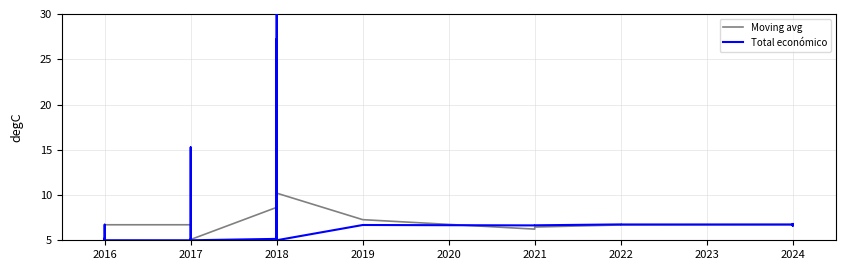

Which has a higher value, 2017 or 2018?

2018